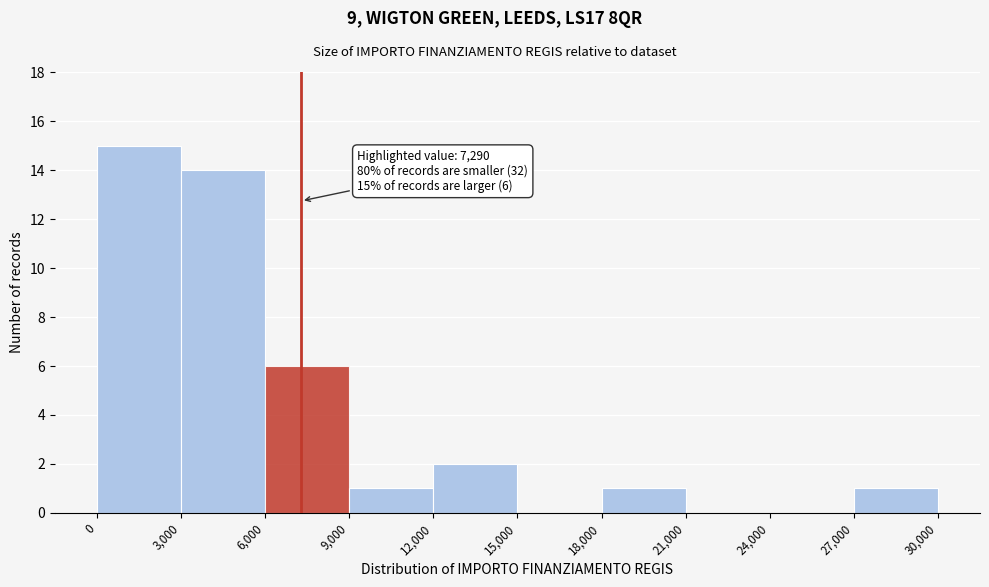

Which range on the x-axis has the tallest bar?

0 to 3,000